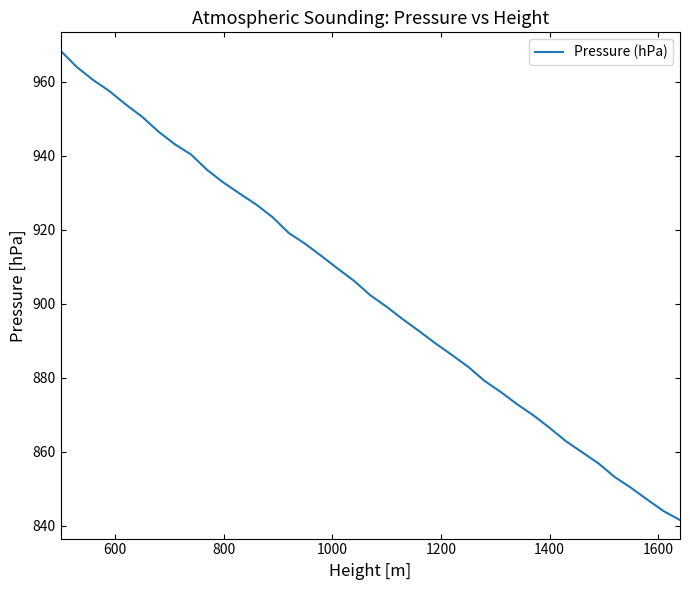

What is the maximum value shown in the chart?

968.3